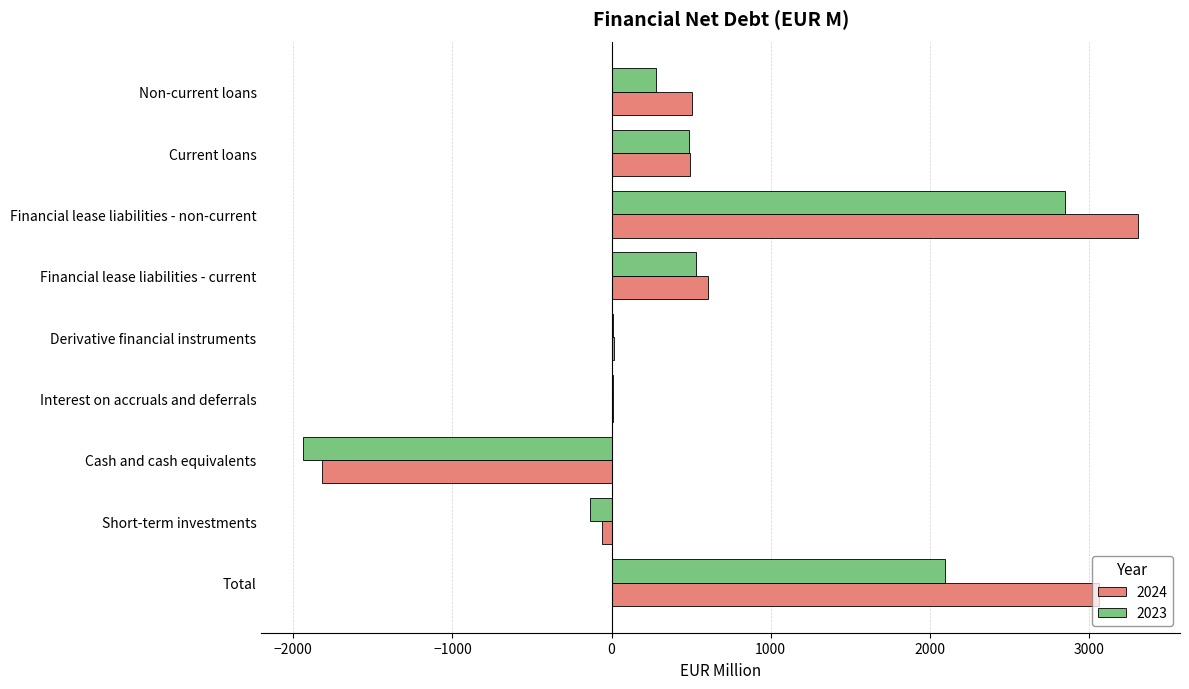

Which series has the largest total across all categories?

2024